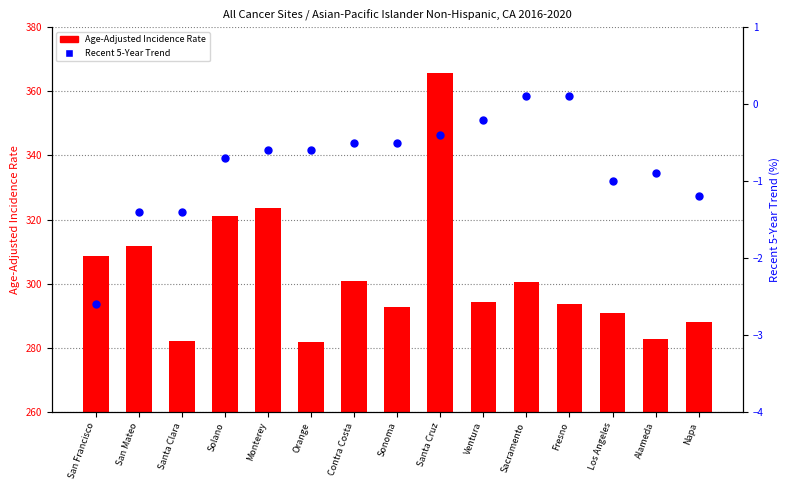

What is the total value across all series at Contra Costa?

300.3